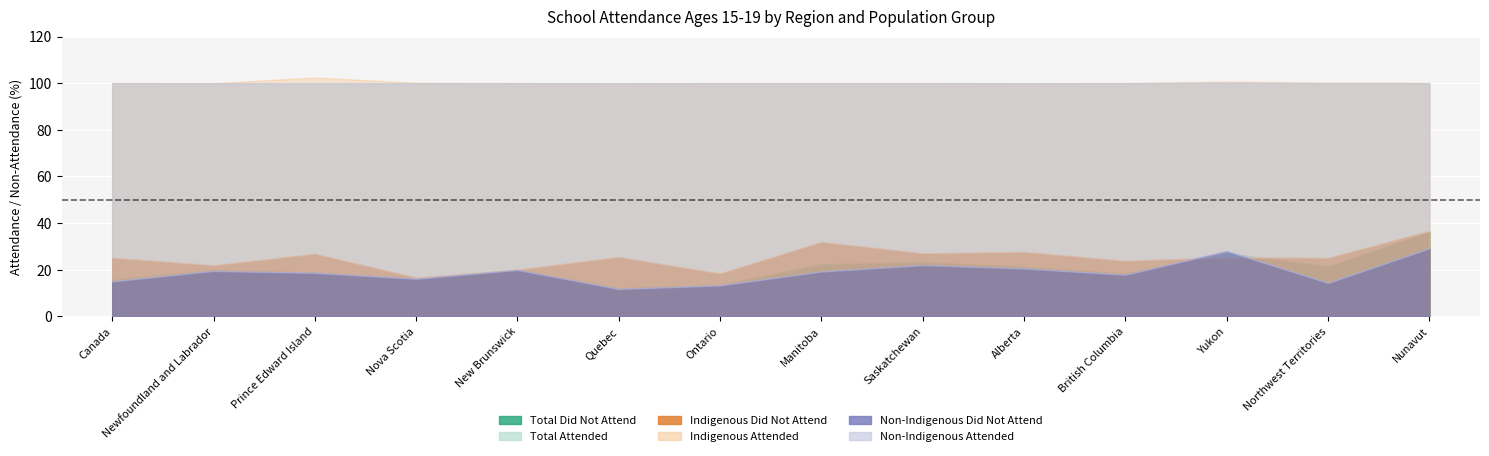

Which has a higher value, Yukon or Manitoba?

Yukon